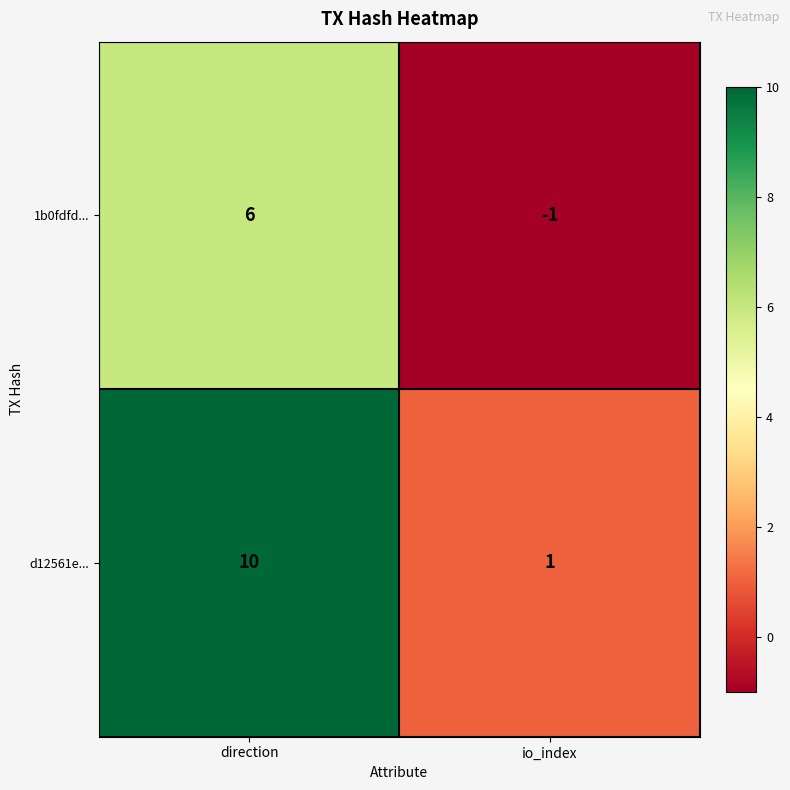

How many categories are shown in the chart?

2